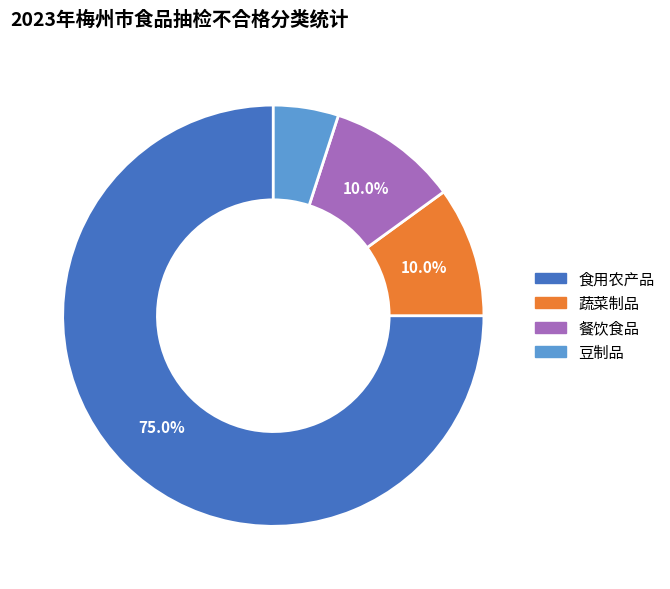

To the nearest percent, what percentage of the pie is 蔬菜制品?

10%